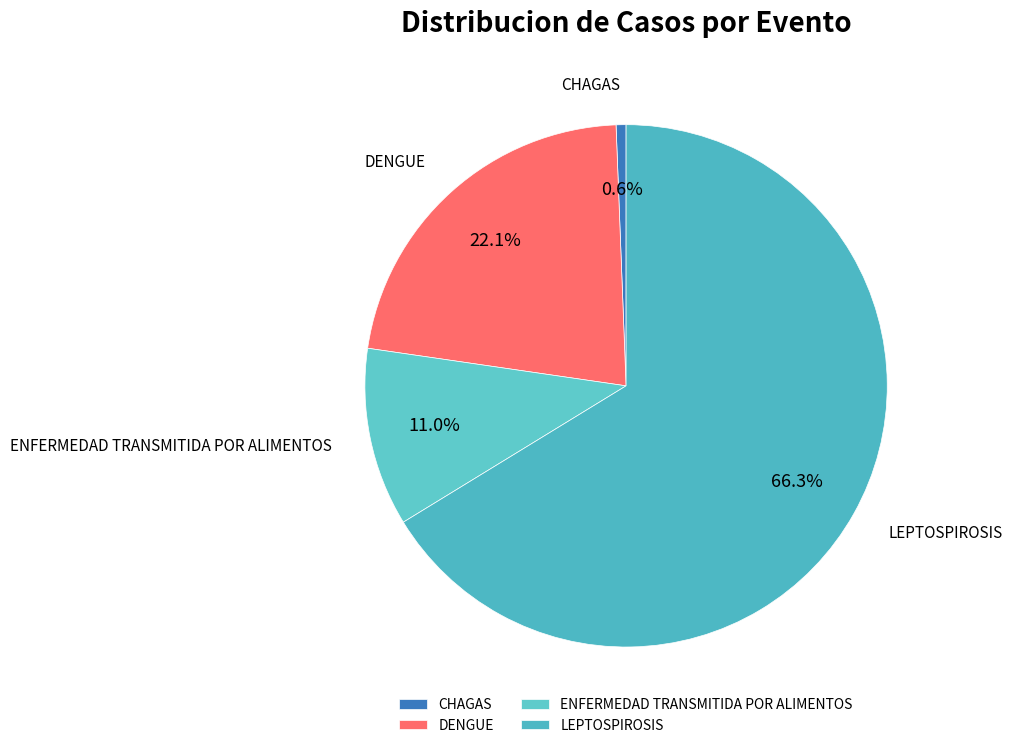

What is the majority slice?

LEPTOSPIROSIS